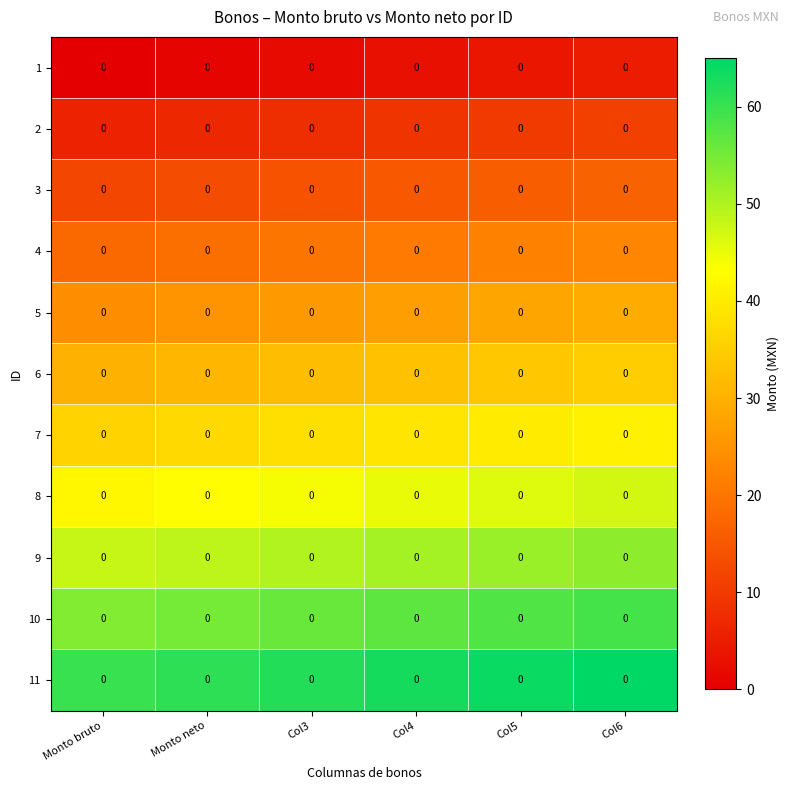

What is the sum of the 6 values at Monto neto and Monto bruto?

61